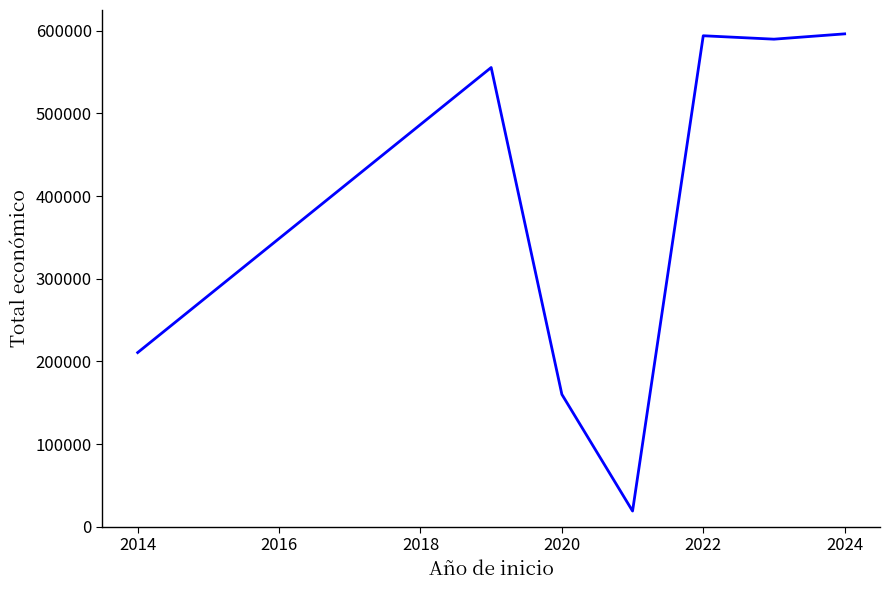

What is the smallest value displayed?

19180.0